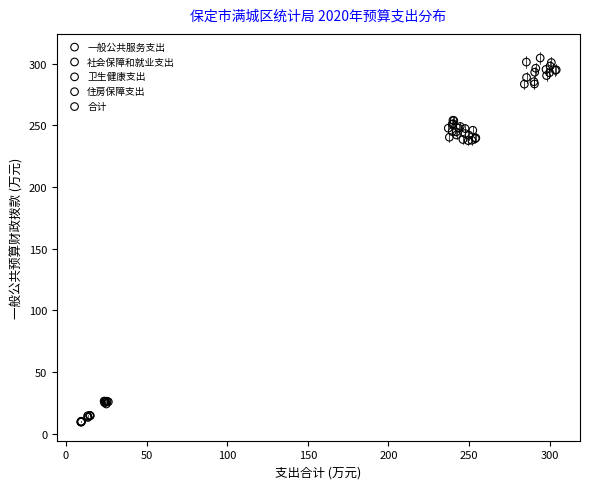

Which series reaches the maximum Y coordinate?

合计